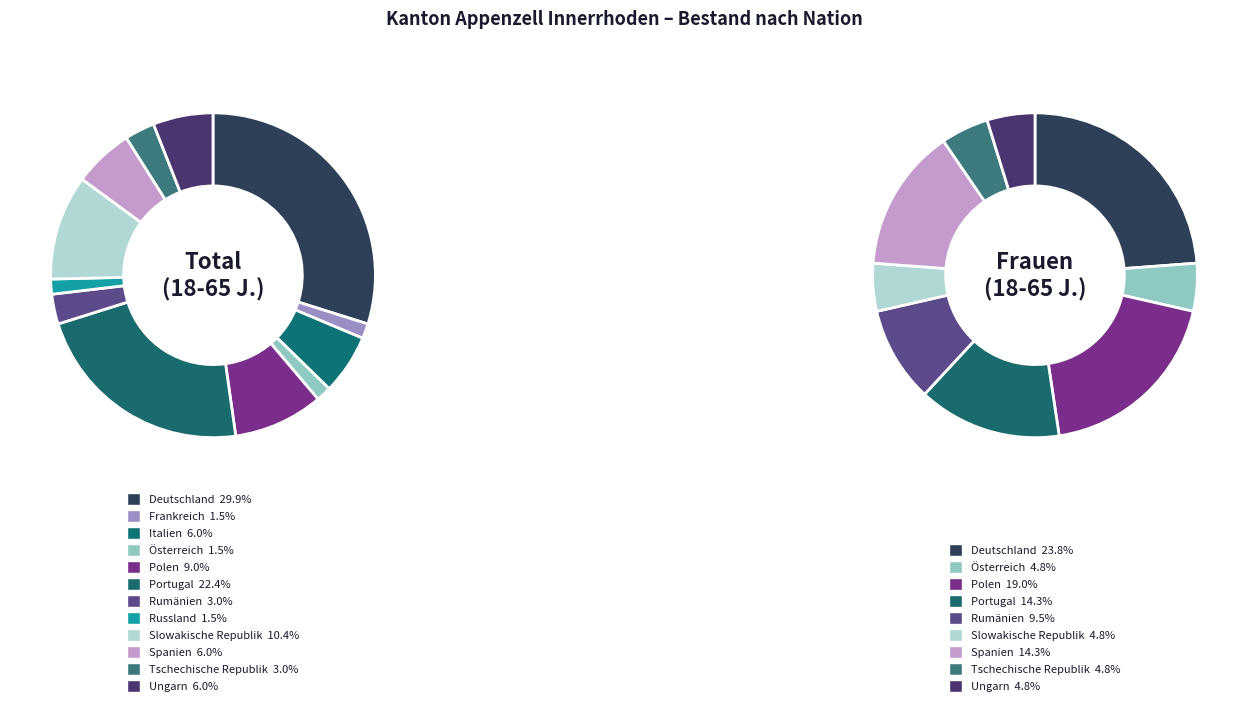

Count the number of slices in the pie.

12